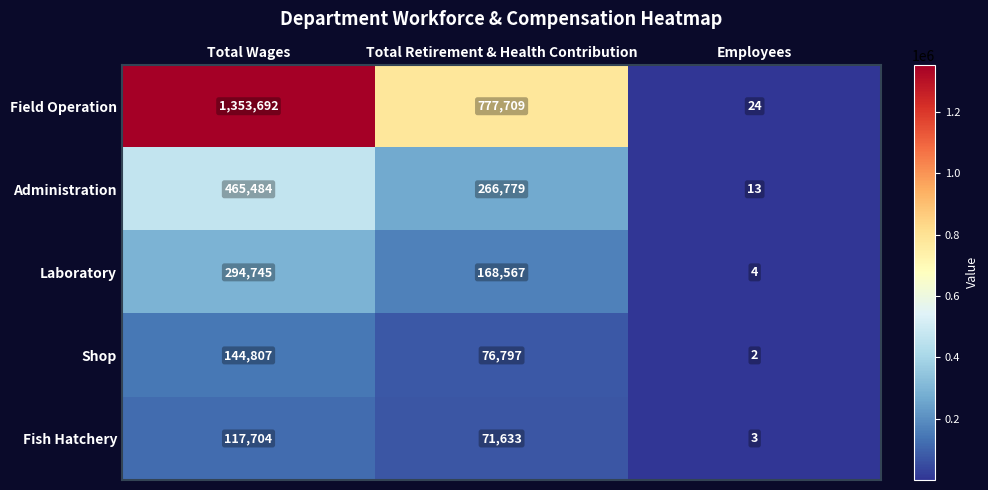

Count the number of data series in this chart.

5